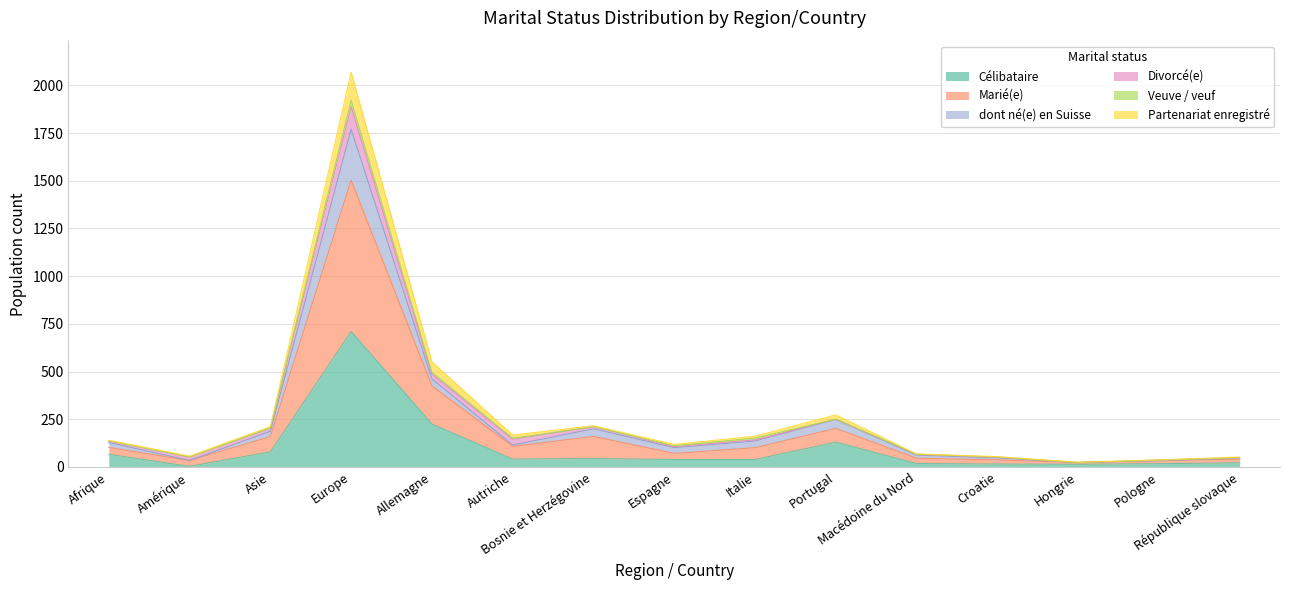

Which series has the largest total across all categories?

Marié(e)